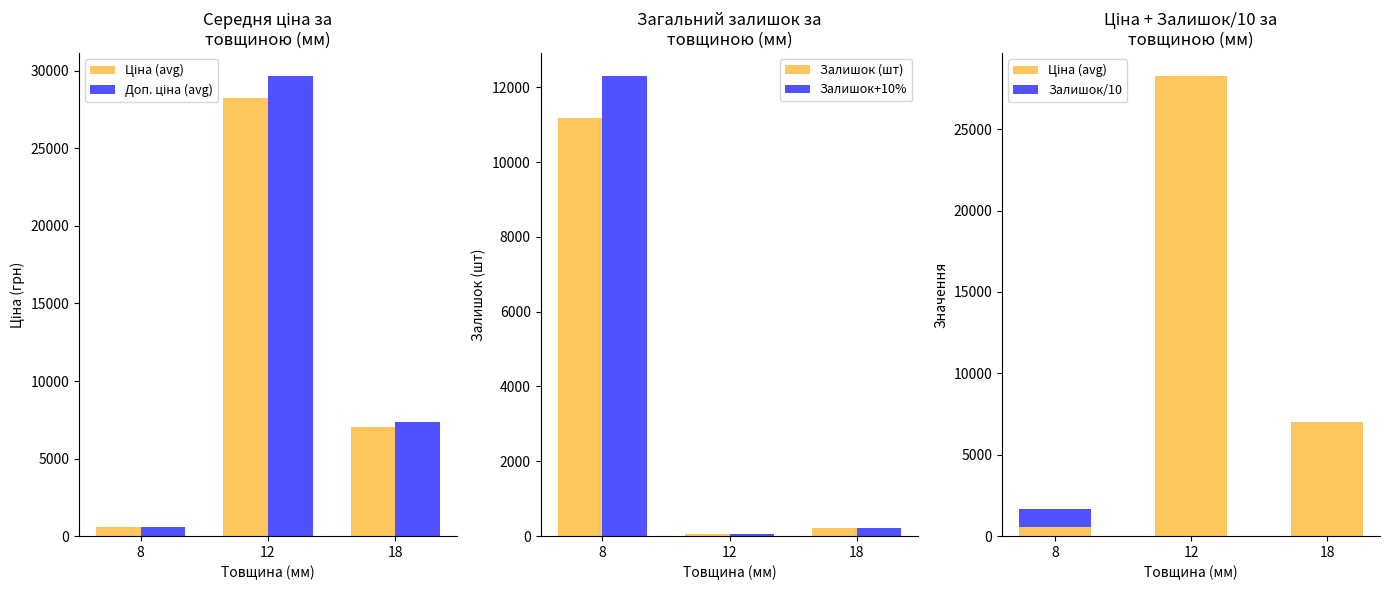

At how many categories does at least one series exceed 21844?

1